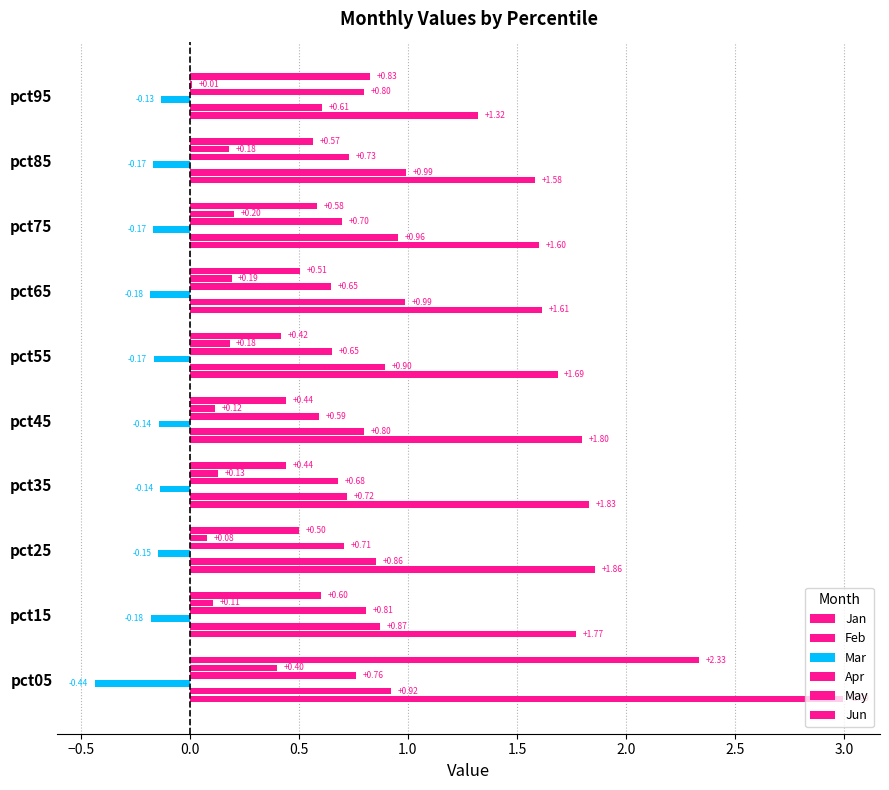

What is the maximum value shown in the chart?

3.0